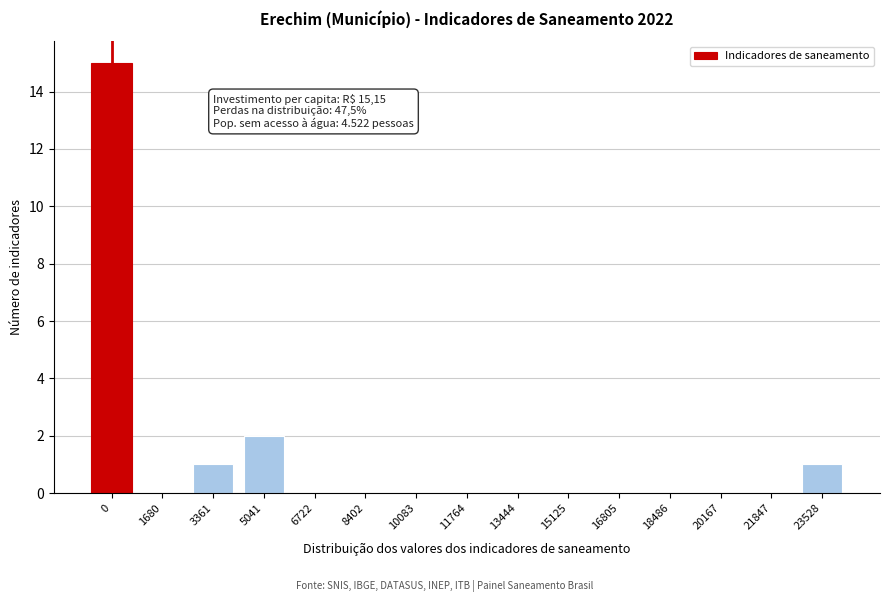

Reading right to left, transcribe all the data shown in this chart.

23528=1	21847=0	20167=0	18486=0	16805=0	15125=0	13444=0	11764=0	10083=0	8402=0	6722=0	5041=2	3361=1	1680=0	0=15